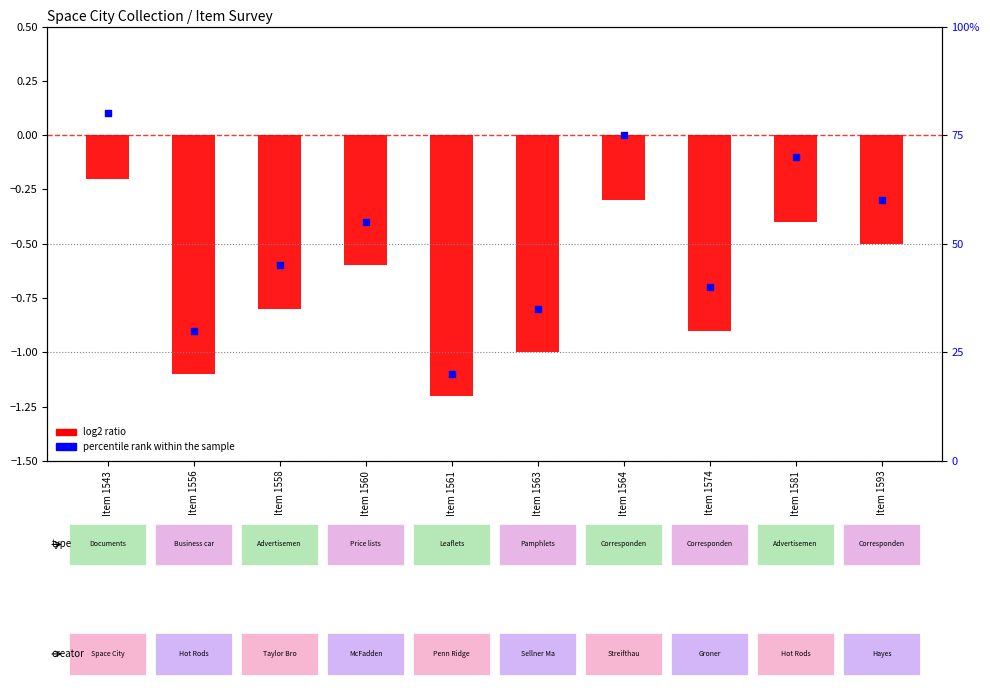

Is the value of log2 ratio at Item 1593 greater than the value of percentile rank within the sample at Item 1543?

No